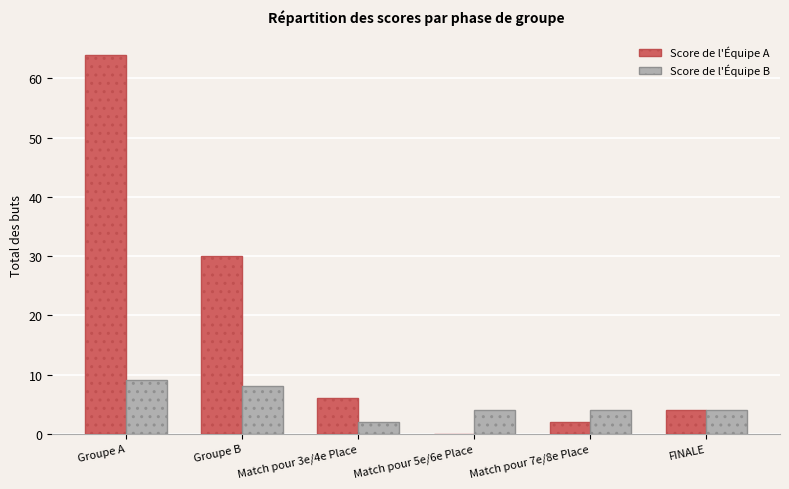

At which label does Score de l'Équipe A reach its peak?

Groupe A